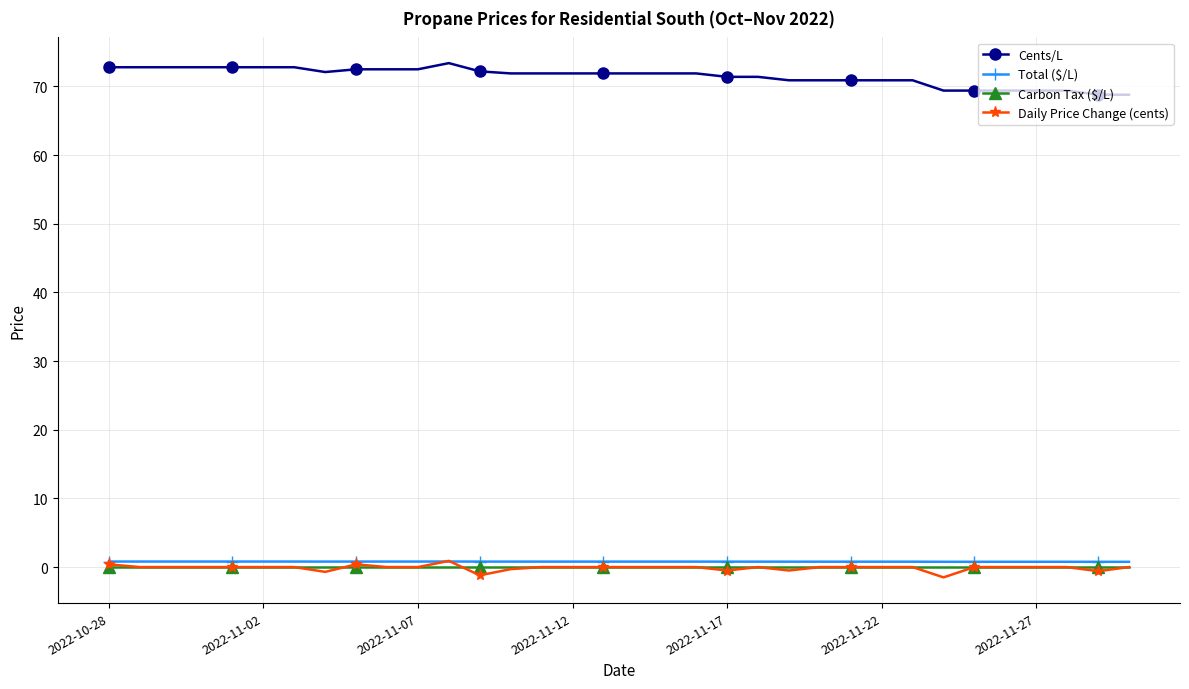

Which series has the largest total across all categories?

Cents/L